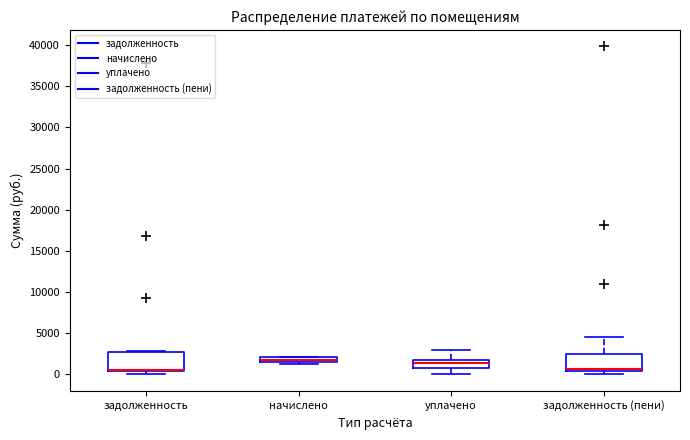

Where does the upper whisker of the box for задолженность (пени) end on the y-axis? The values are not printed on the chart, so give them approximately, as read against the axis.

4500